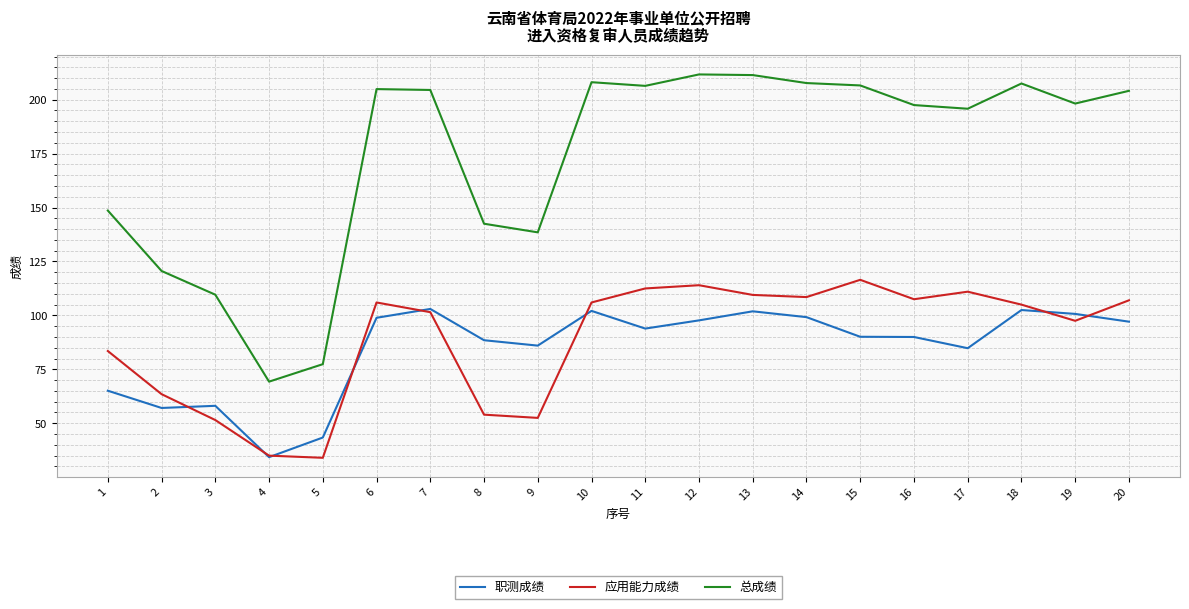

What is the difference between the highest and lowest values at 20?

107.0